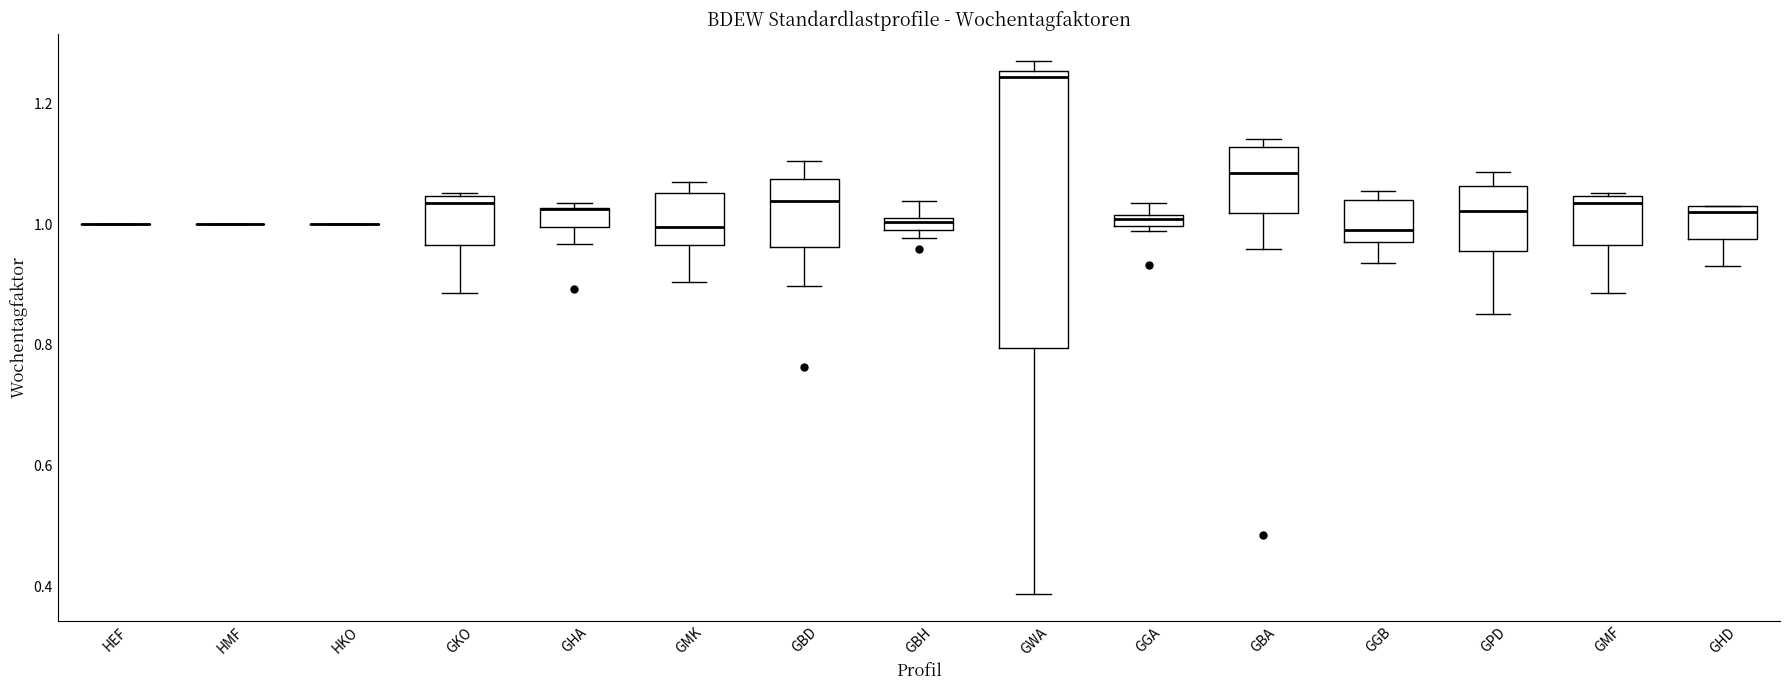

Where does the lower whisker of the box for GBA end on the y-axis? The values are not printed on the chart, so give them approximately, as read against the axis.

0.96